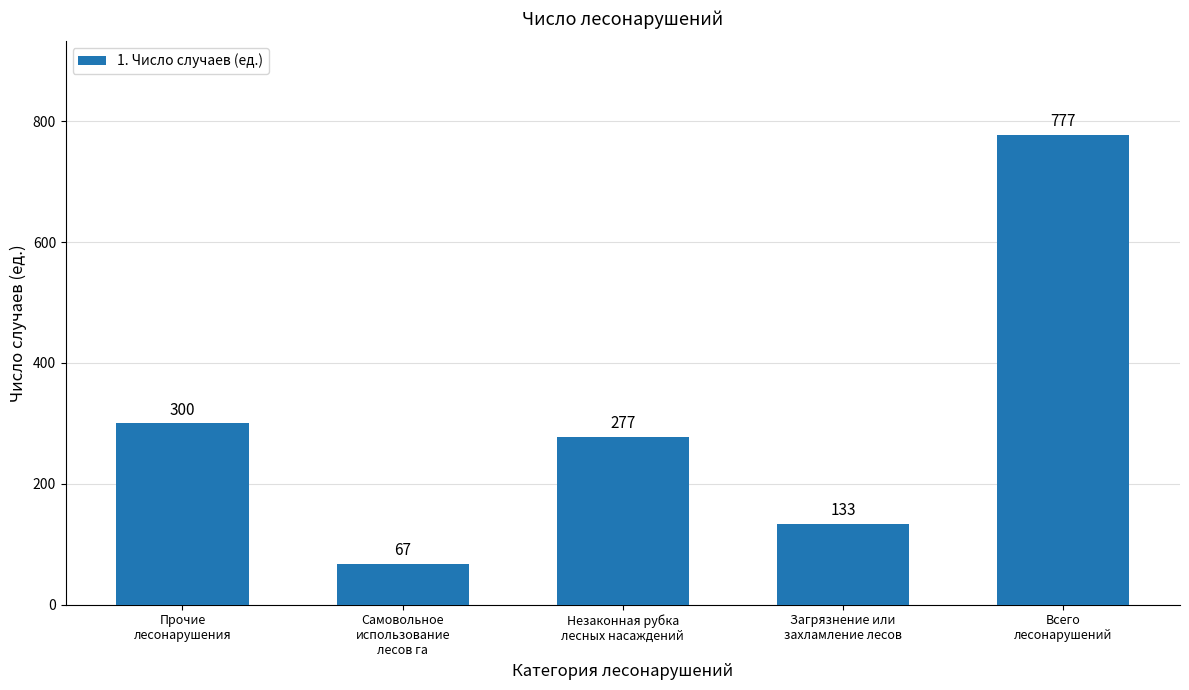

What is the difference between the second highest and minimum values?

233